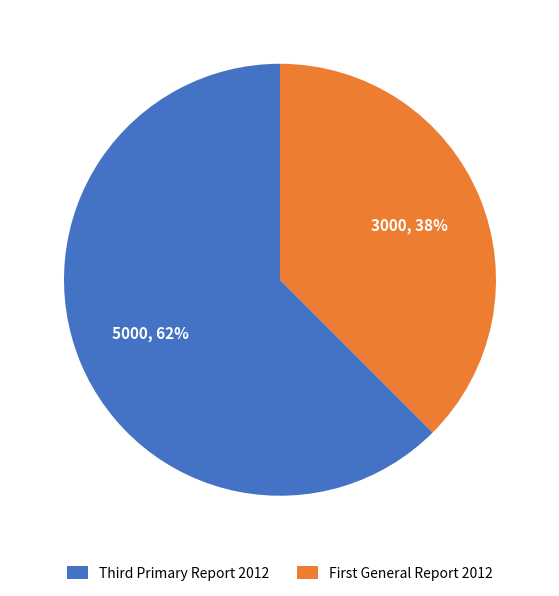

To the nearest percent, what is the average slice percentage?

50%